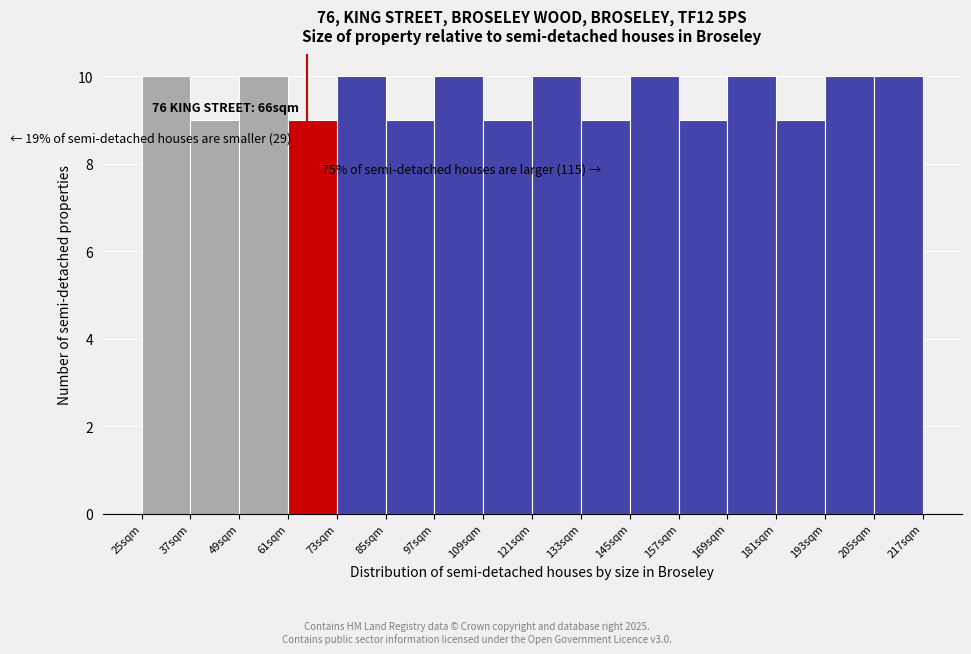

Reading left to right, transcribe all the data shown in this chart.

10	9	10	9	10	9	10	9	10	9	10	9	10	9	10	10